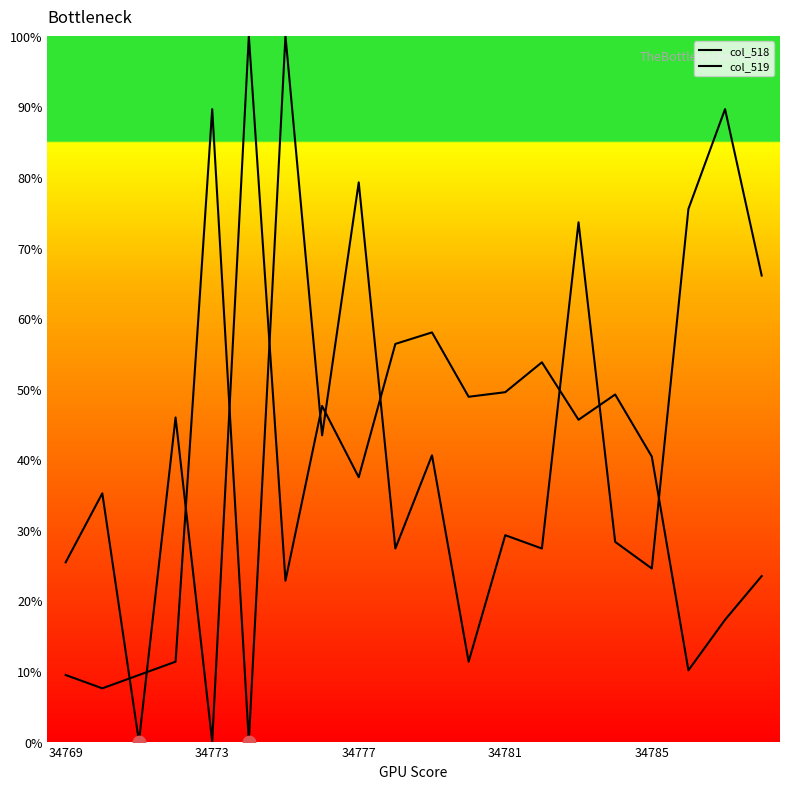

Which series reaches the minimum Y coordinate?

col_518